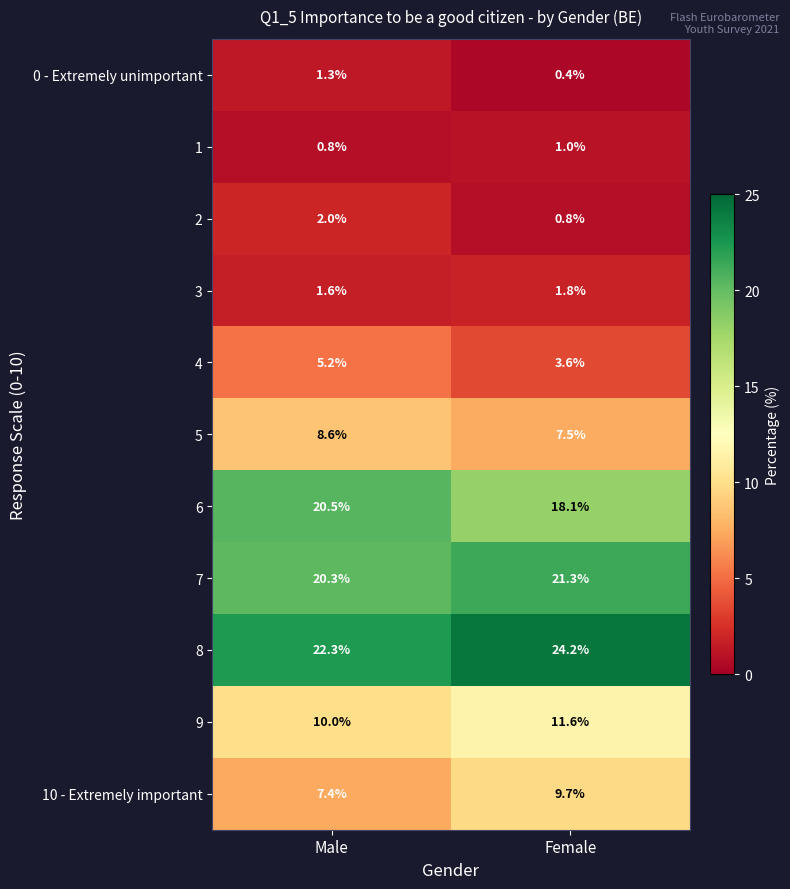

True or false: 2 has a value of 1.4 at Male.

False